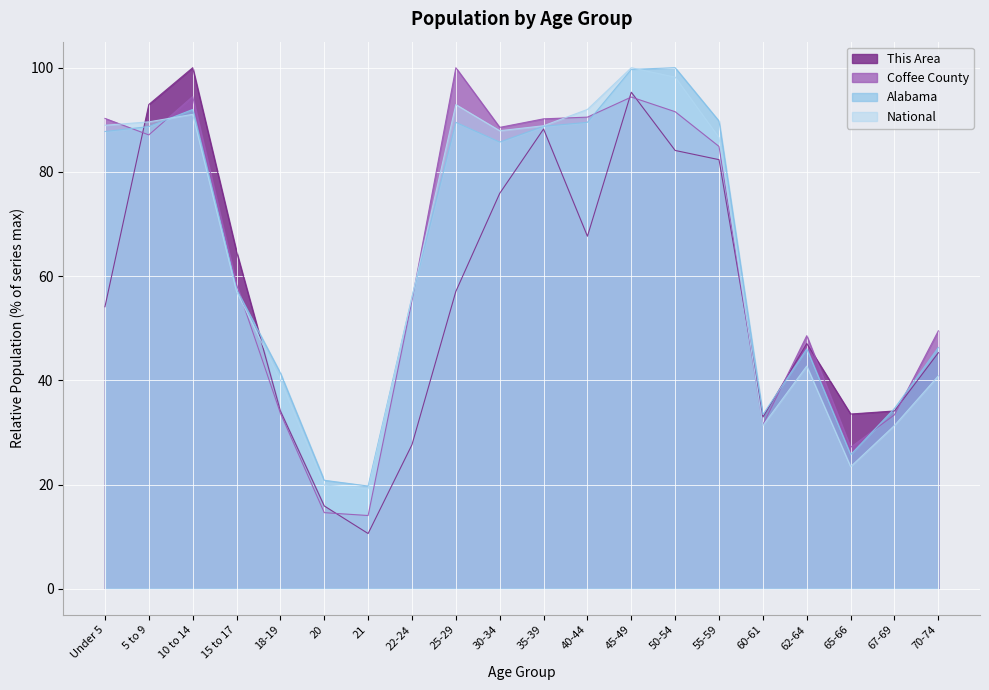

What is the difference between the maximum and minimum values in the Alabama series?

80.3